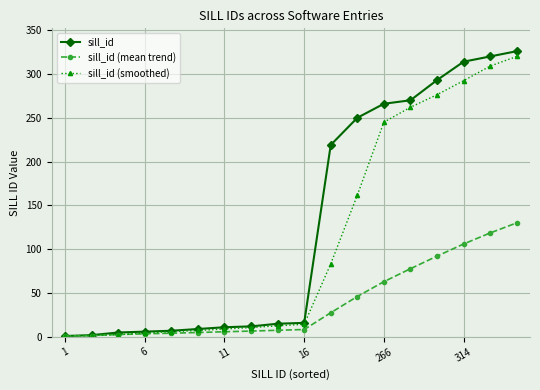

Which series has the widest spread of values?

sill_id